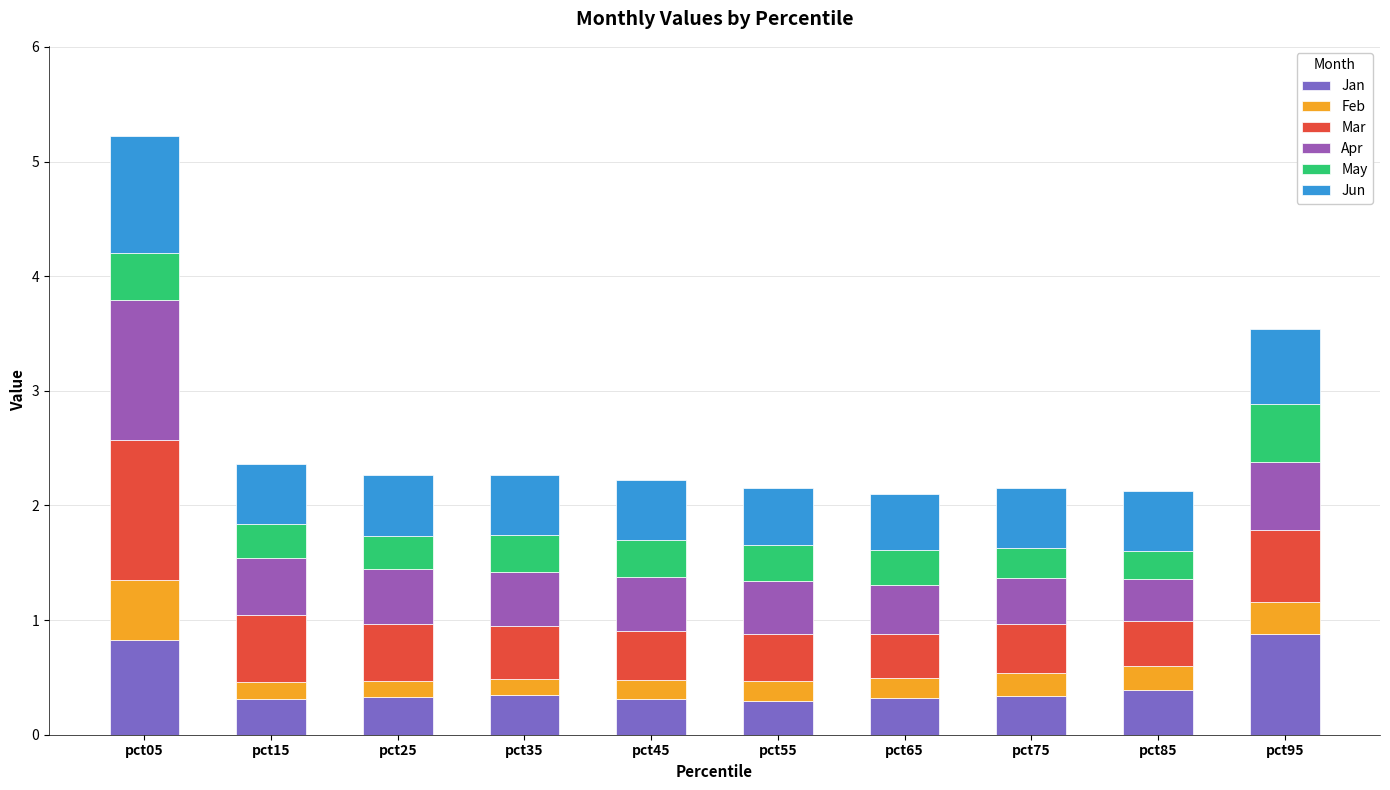

What is the total value across all series at pct45?

2.2